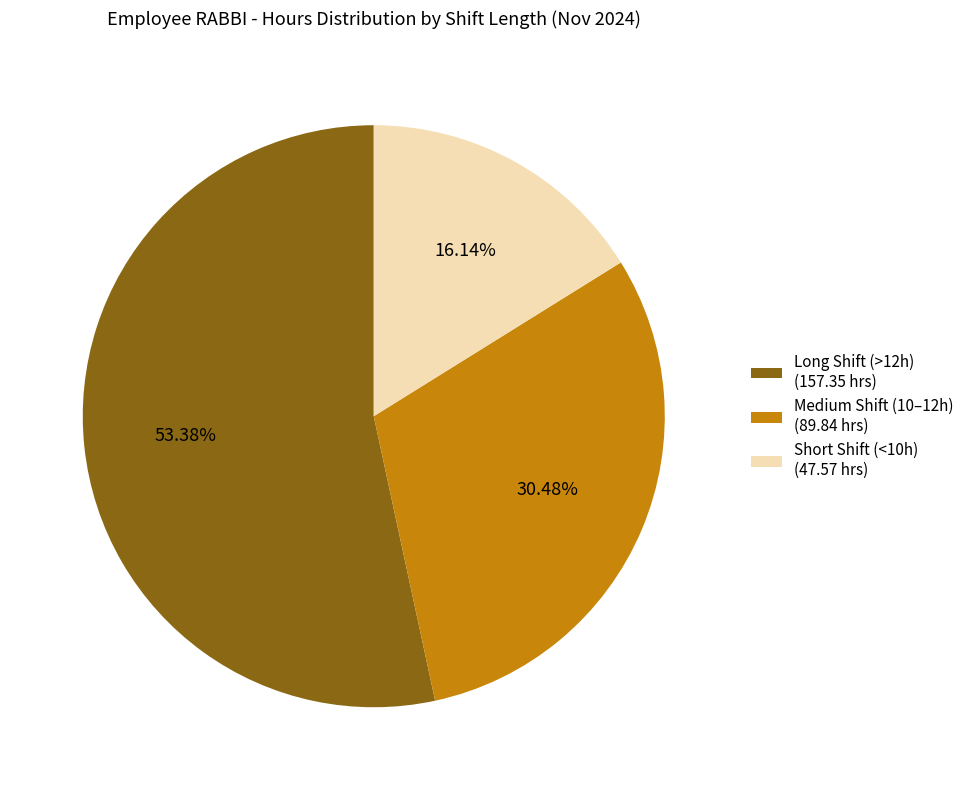

Which slice is the smallest?

Short Shift (<10h) (47.57 hrs)